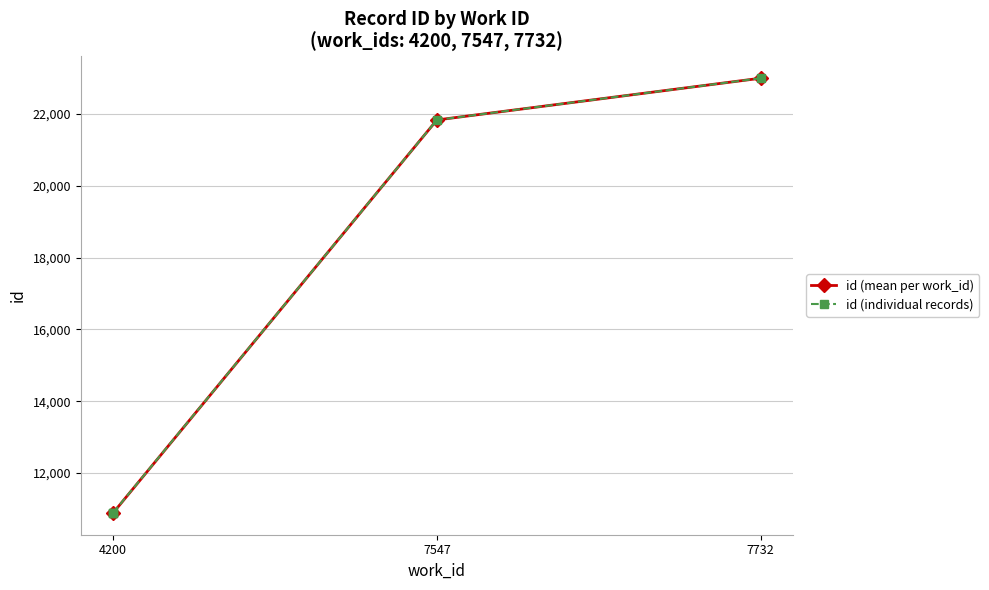

What is the value of the 1st point from the left?

10887